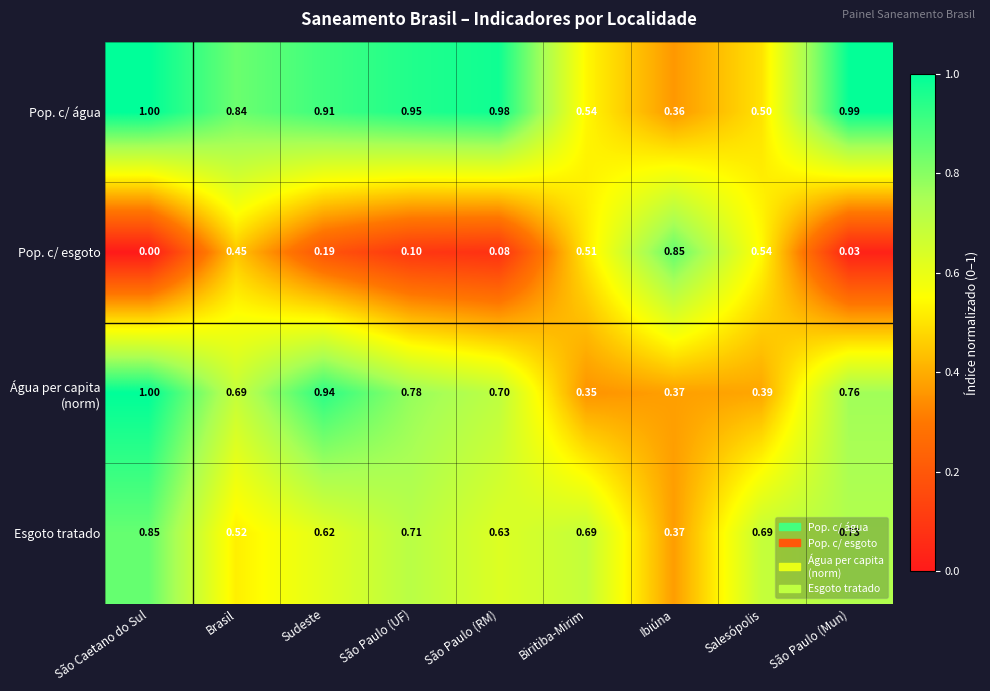

At which label is Pop. c/ água closest to 0?

Ibiúna